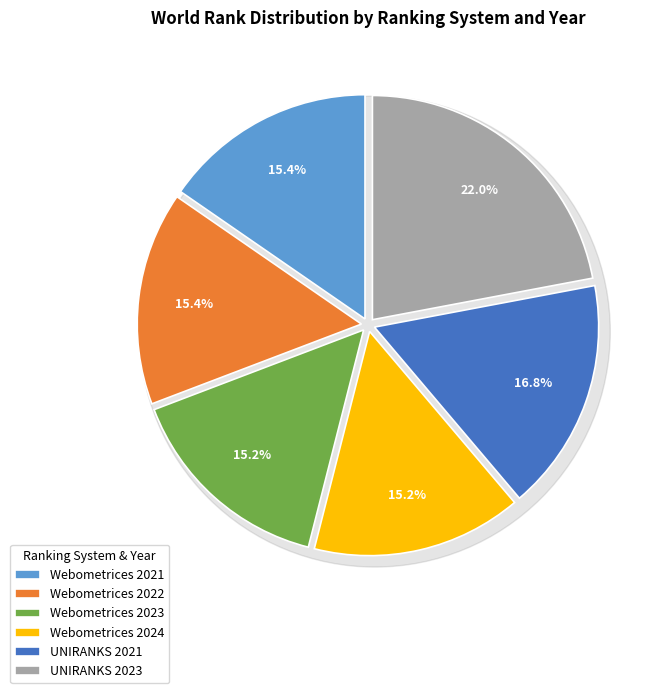

Rank the categories by value from highest to lowest.

UNIRANKS 2023, UNIRANKS 2021, Webometrices 2022, Webometrices 2021, Webometrices 2023, Webometrices 2024